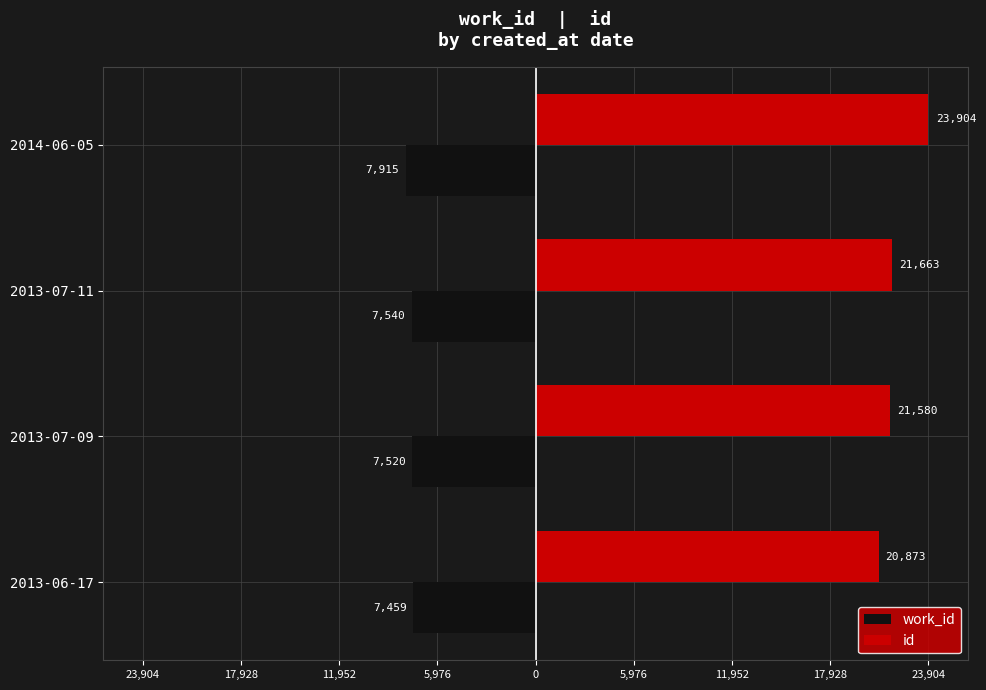

Reading left to right, list all the values displayed in this chart.

work_id: -7459	-7520	-7540	-7915
id: 20873	21580	21663	23904